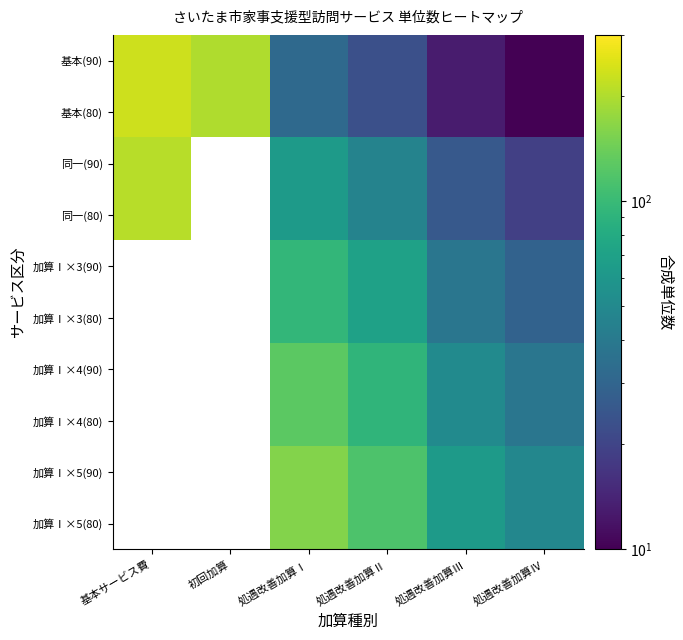

At how many categories does at least one series exceed 198?

2